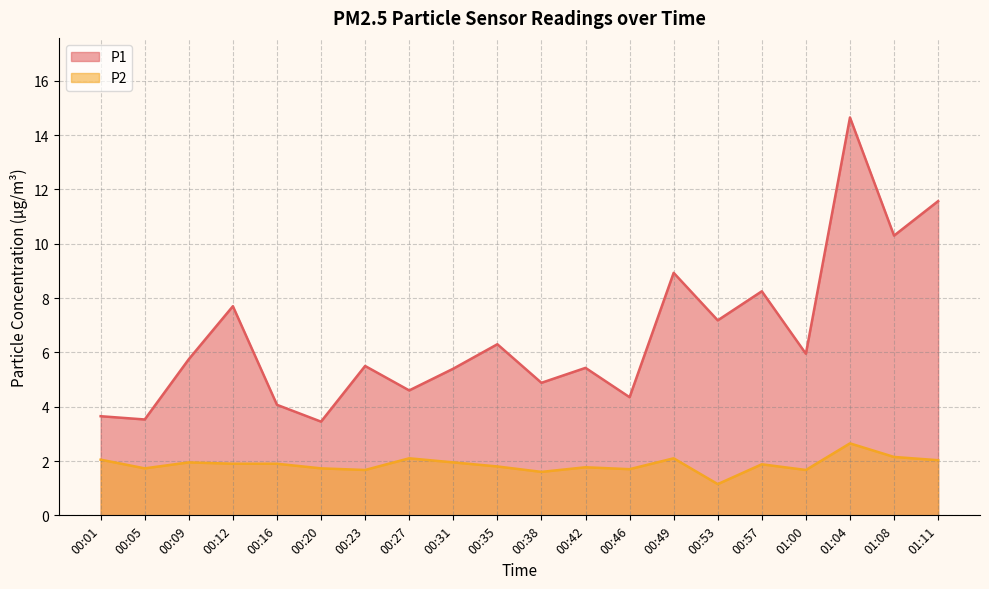

Is the value of P2 at 00:49 greater than the value of P1 at 00:23?

No